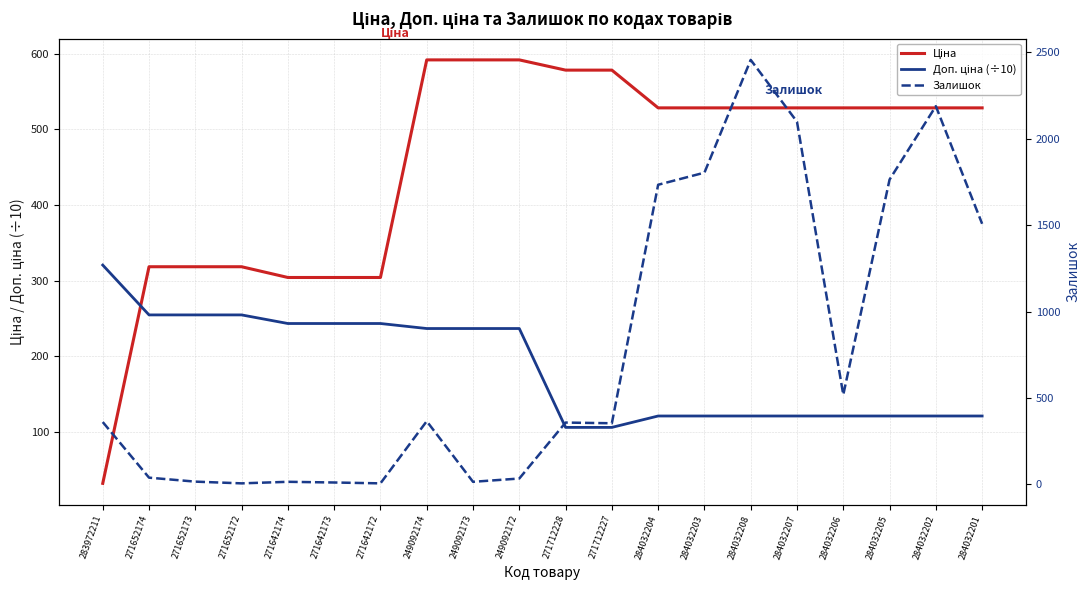

At which label is Ціна closest to 311?

271642174